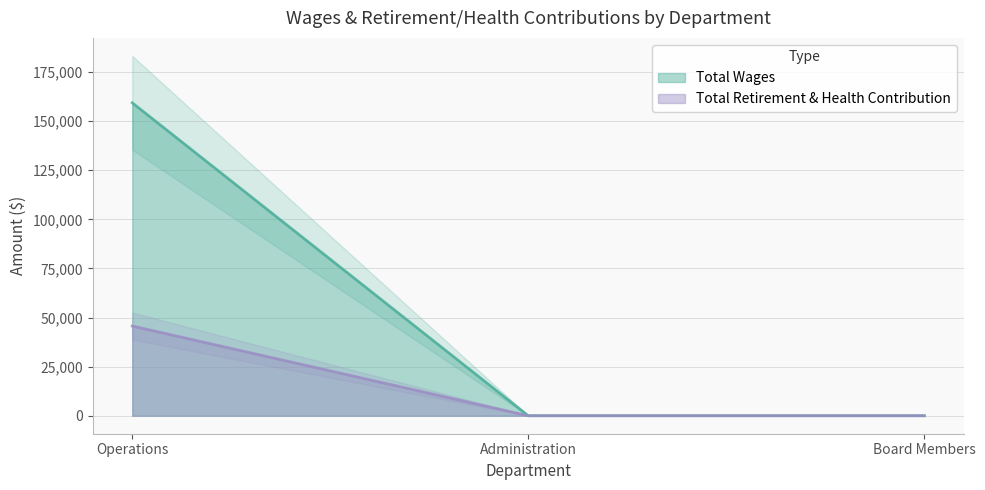

Does the chart display data point markers on the line(s)?

No